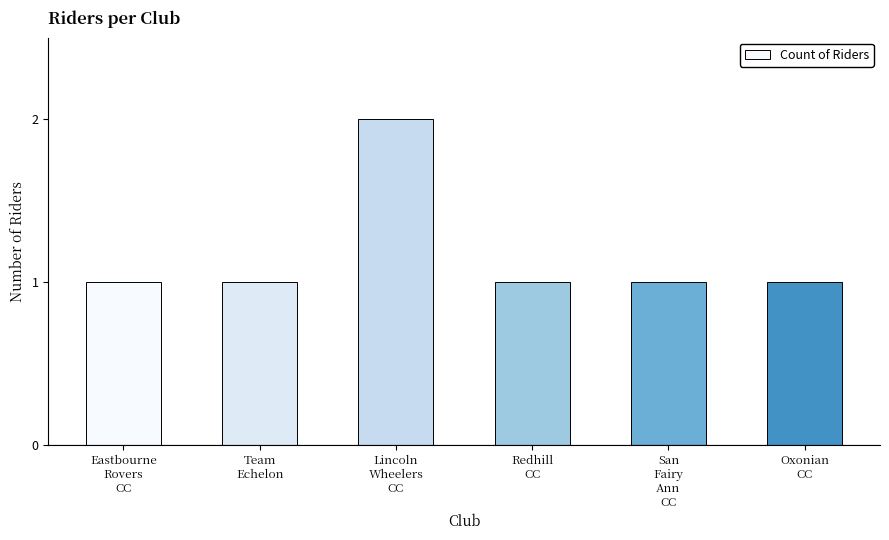

How many data points does each series have?

6